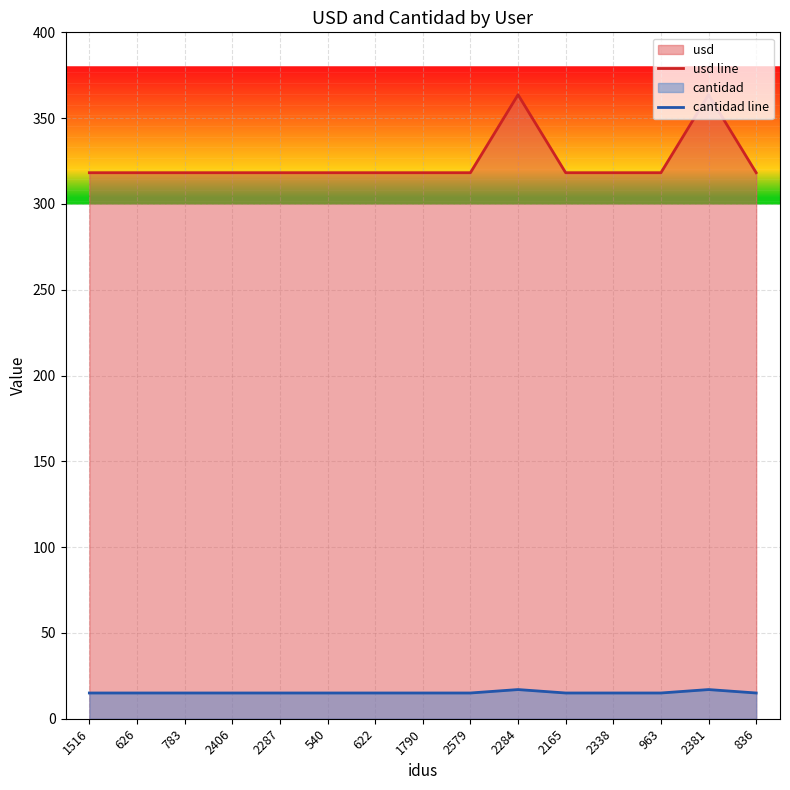

Which series has the largest total across all categories?

usd line